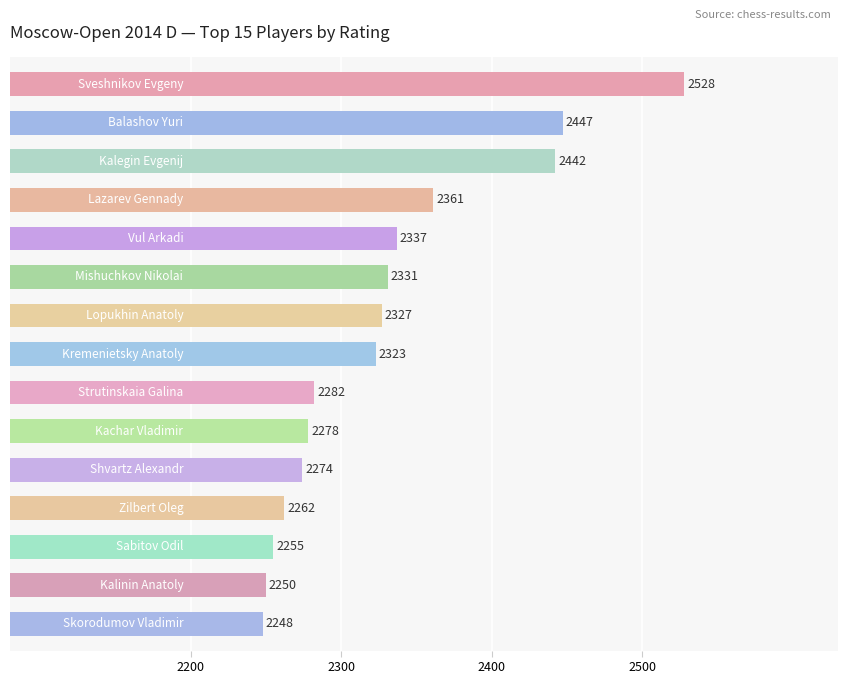

What is the difference between the maximum and minimum values?

280